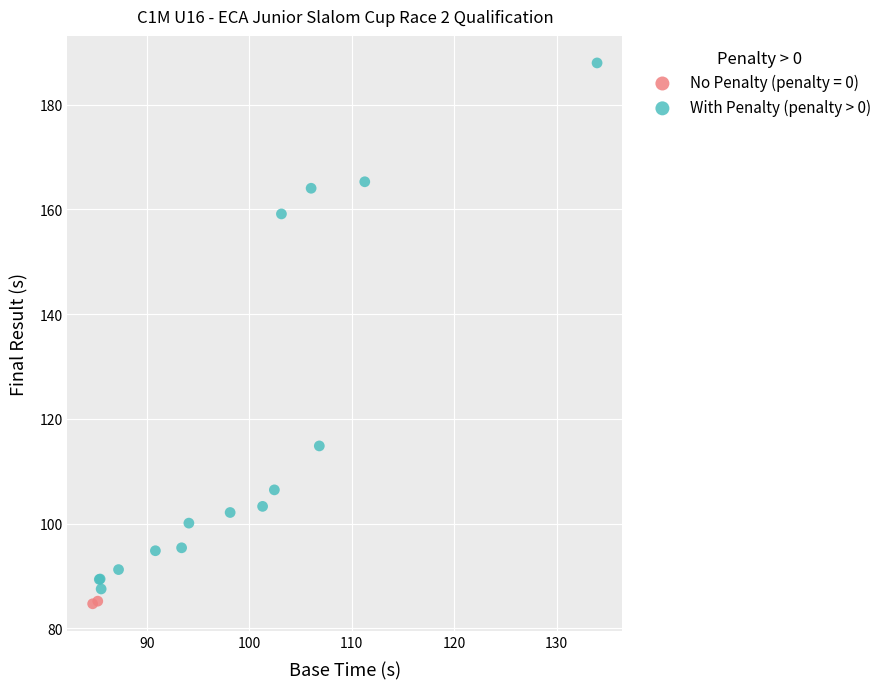

What are all the series names shown in the legend?

No Penalty (penalty = 0), With Penalty (penalty > 0)